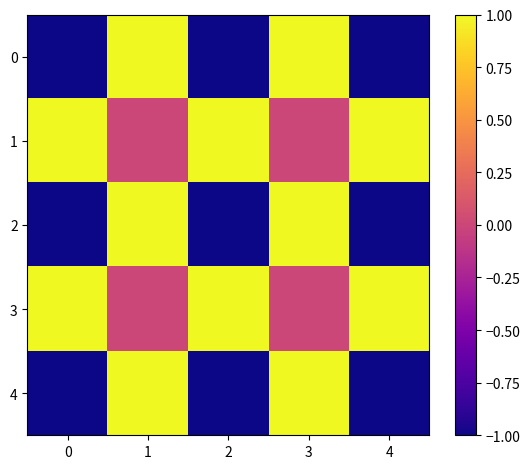

What is the smallest value displayed?

-1